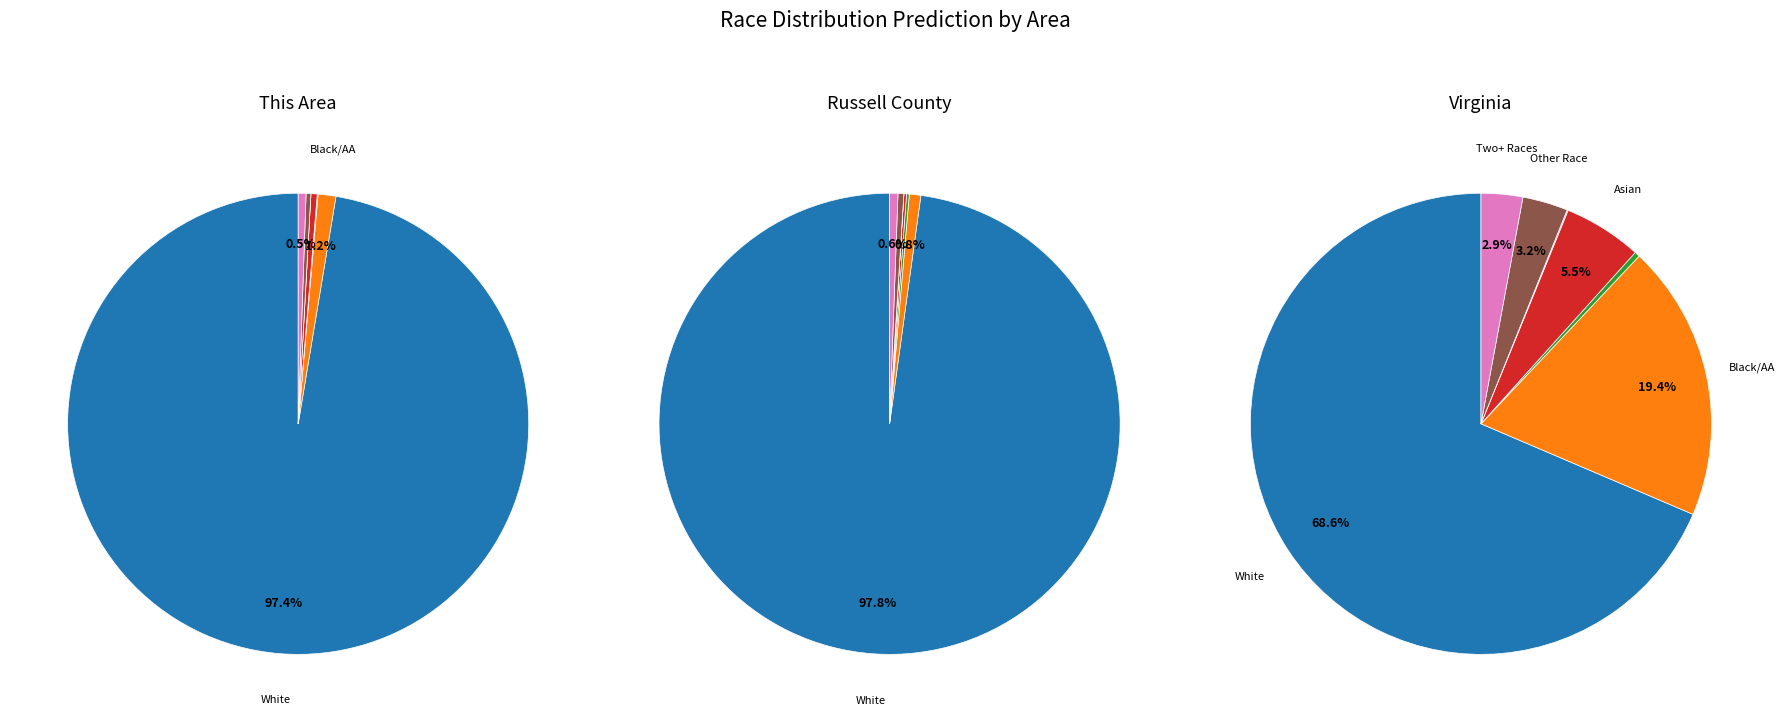

To the nearest percent, what portion does Two or More Races represent?

1%